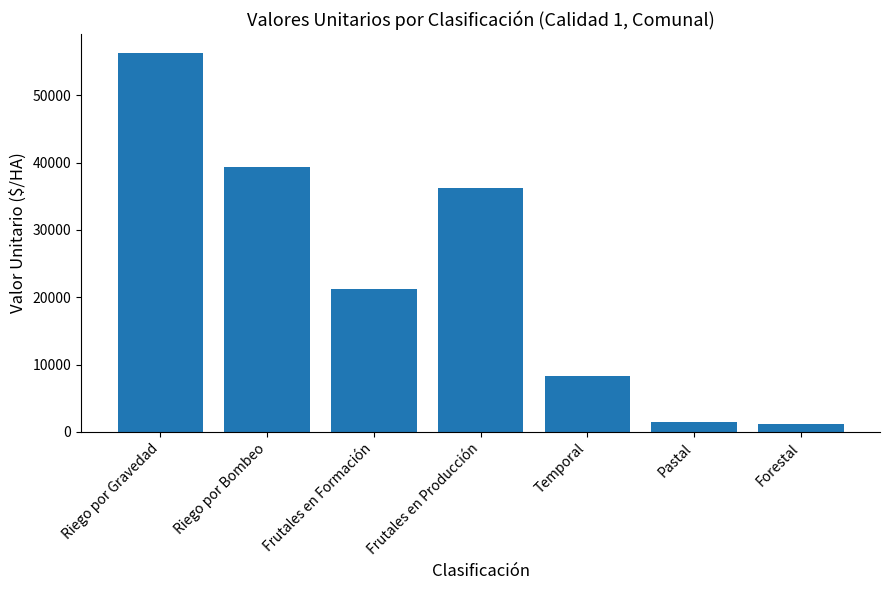

Is it true that the value at Frutales en Formación is 35989.3?

False